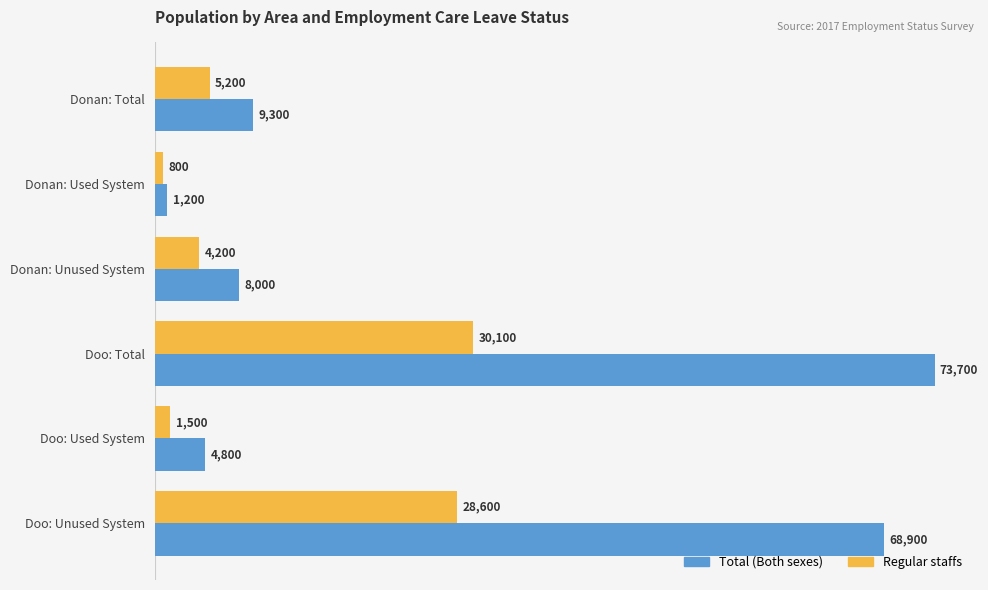

Which series has the largest range (max minus min)?

Total (Both sexes)